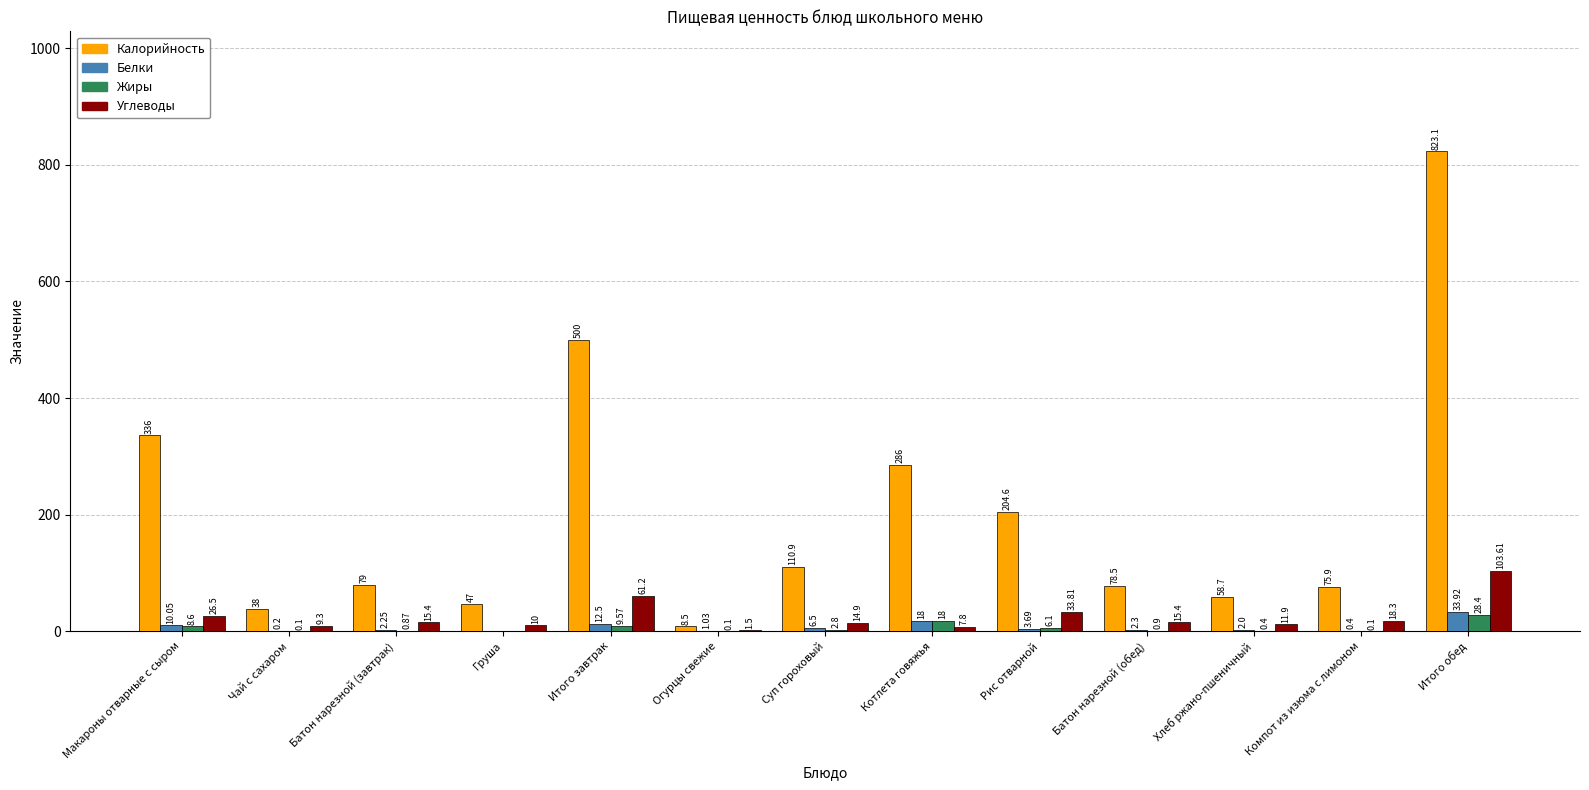

Between Батон нарезной (завтрак) and Котлета говяжья, which series saw the biggest shift?

Калорийность